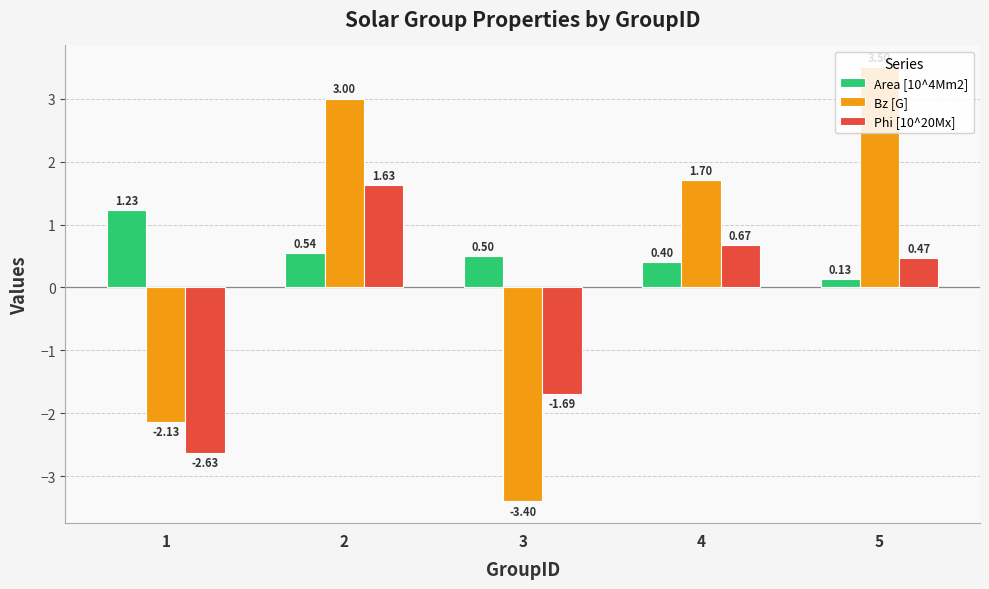

What is the difference between the highest and lowest values at 2?

2.5